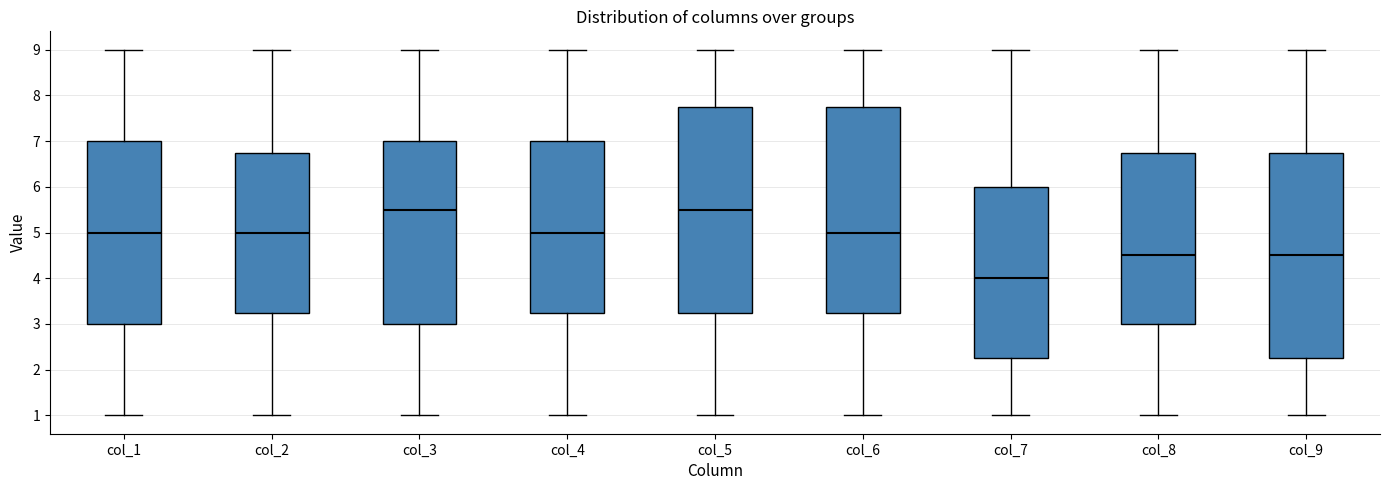

Which box has the lowest median line?

col_7